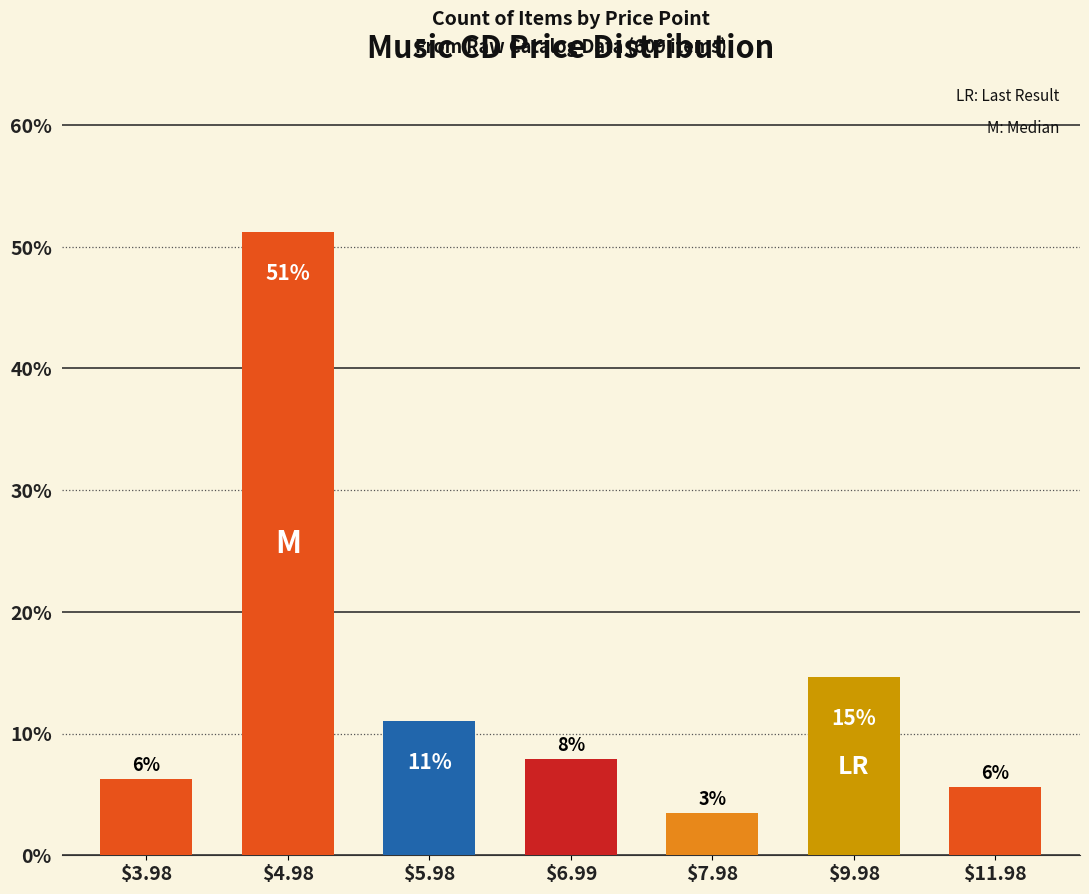

What is the difference between the values at $7.98 and $3.98?

2.8